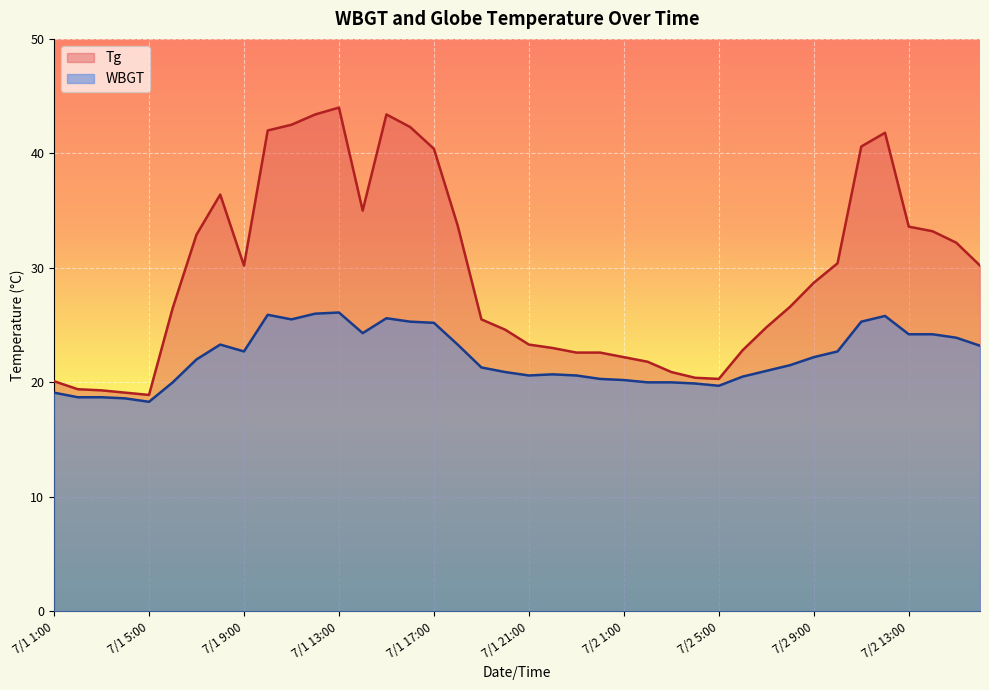

What is the difference between the maximum and minimum values in the Tg series?

25.1